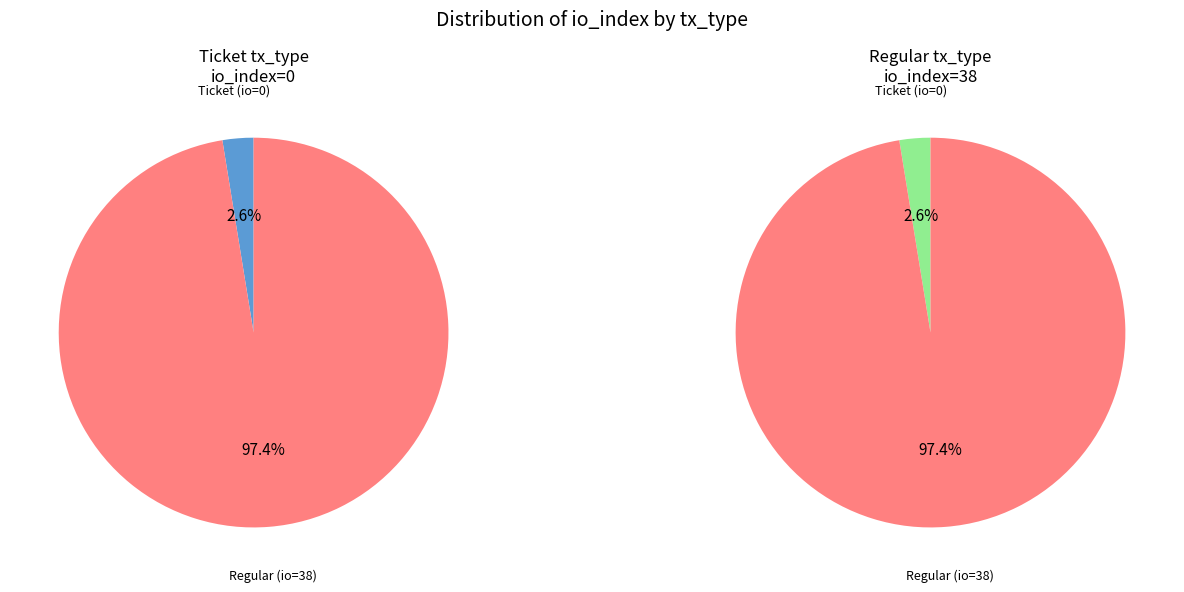

How many slices are in this pie chart?

2